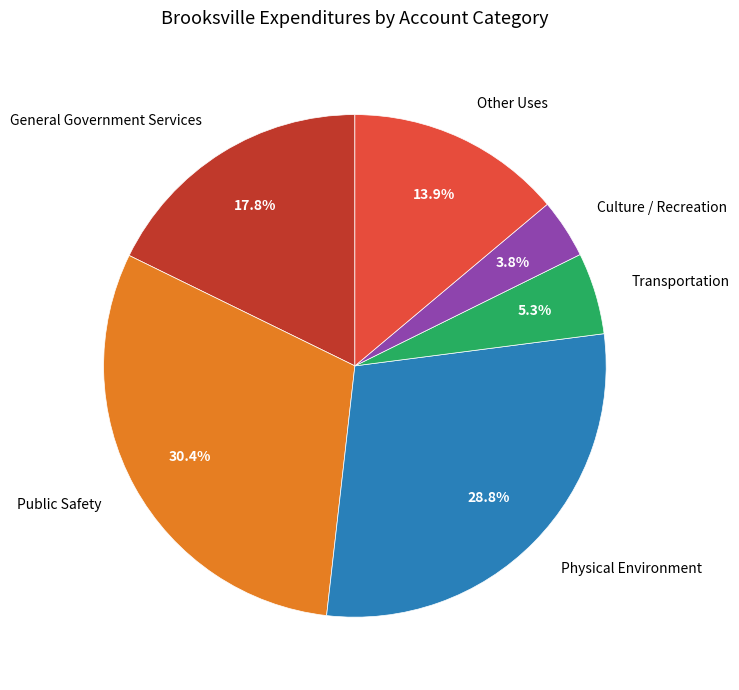

How many slices are in this pie chart?

6